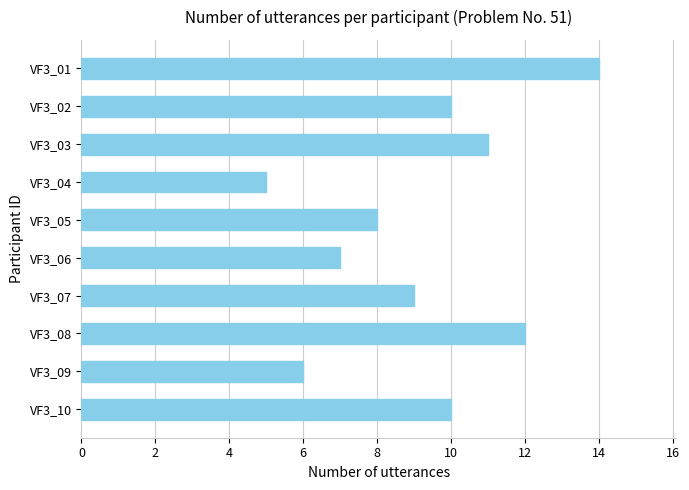

How many bars are there in total?

10